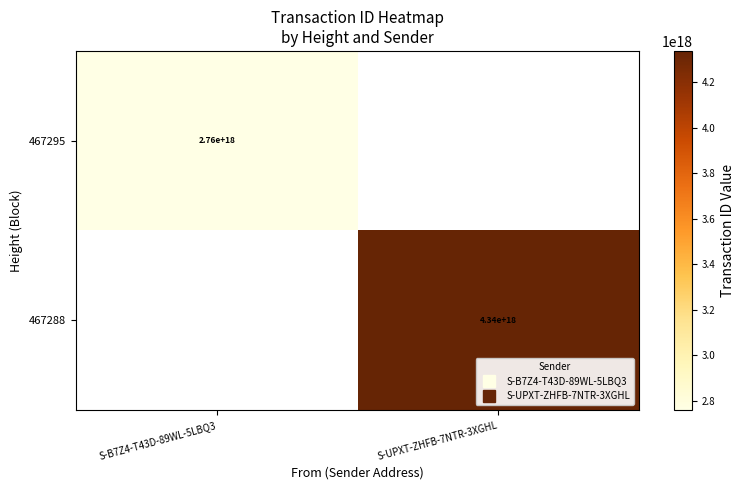

True or false: 467295 has a value of 2759646136454803456.0 at S-B7Z4-T43D-89WL-5LBQ3.

True